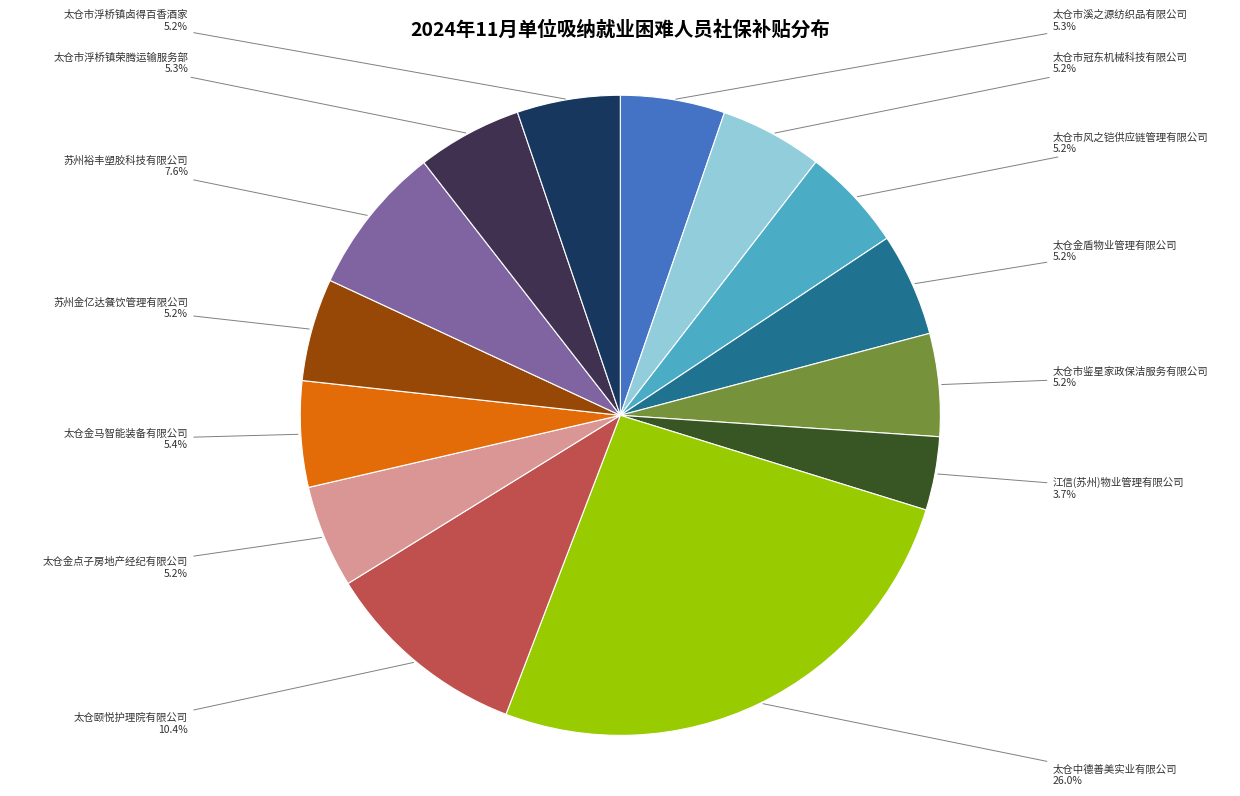

Is there a majority slice in this chart?

No